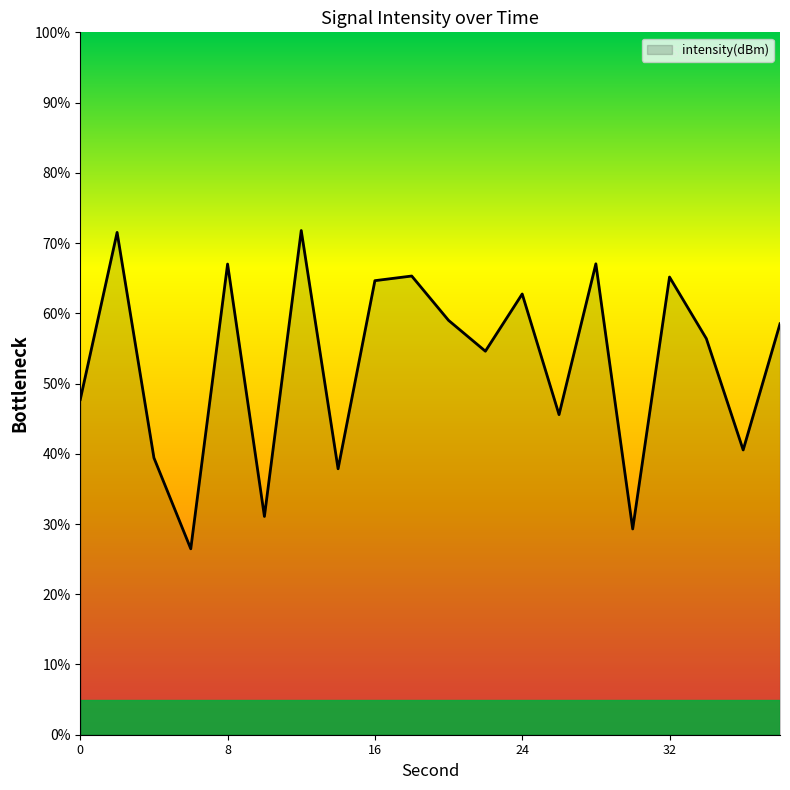

How many values are below 58?

10